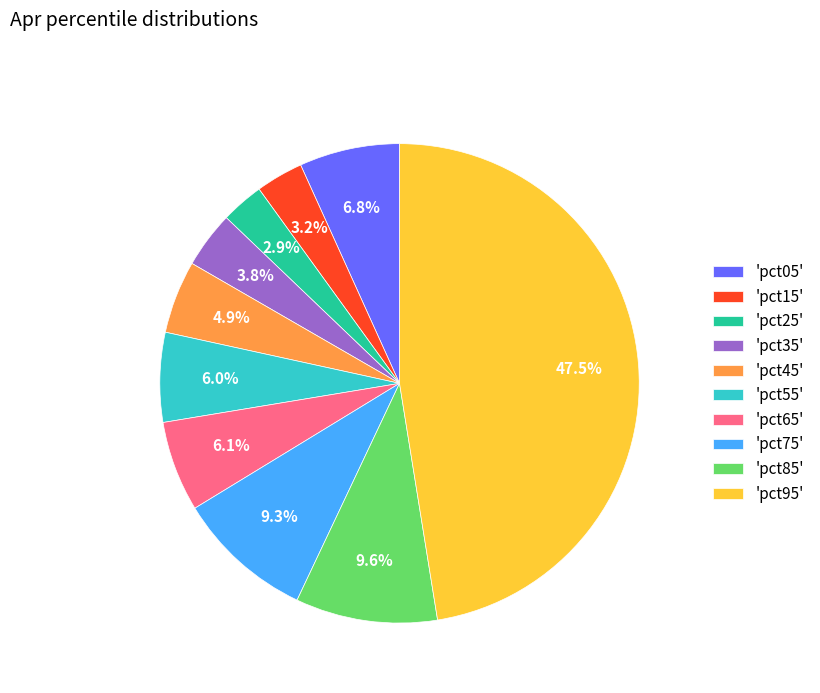

Which category has the biggest portion of the pie?

'pct95'